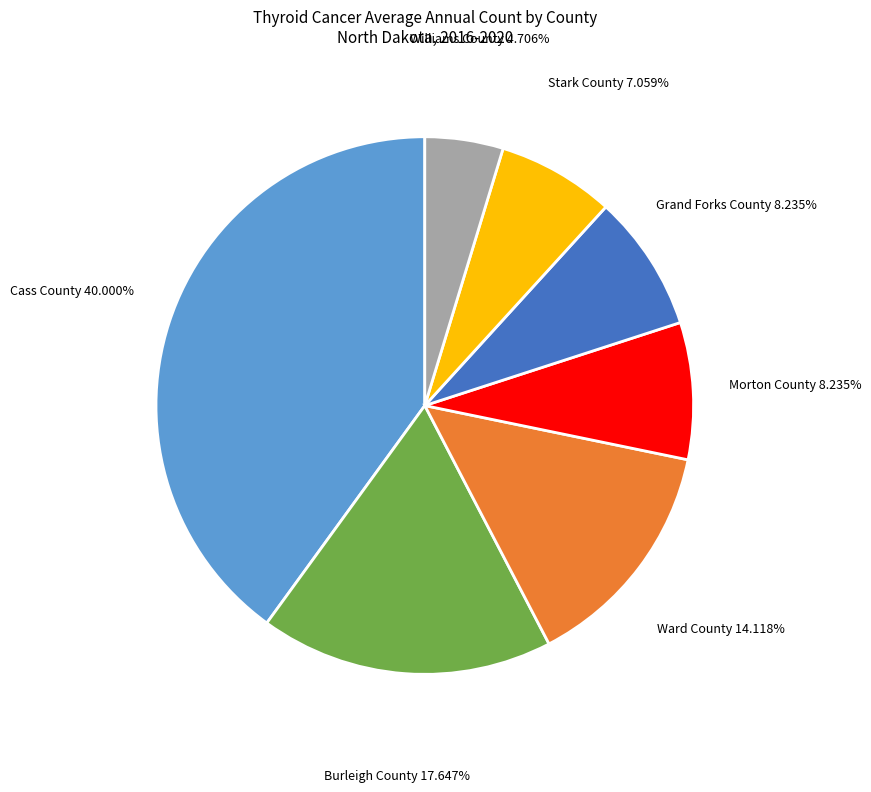

What is the largest slice in the pie chart?

Cass County